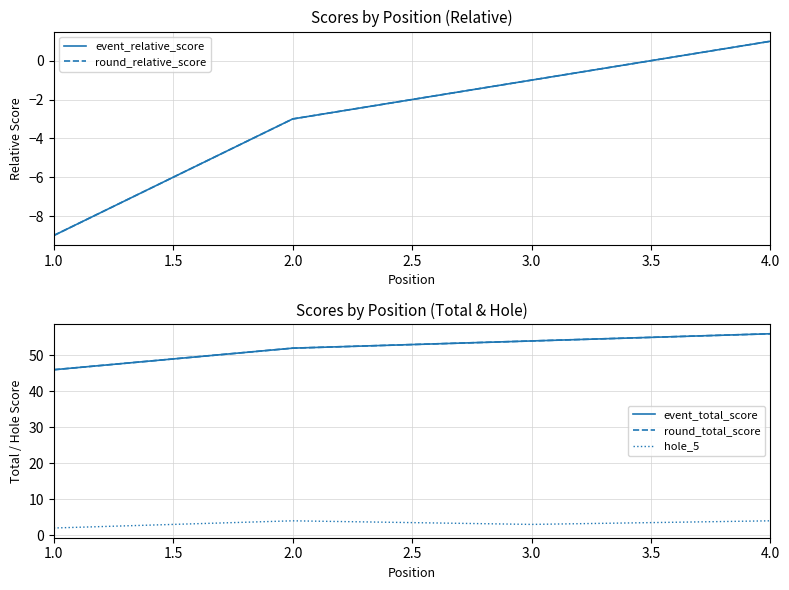

Count the hole_5 values in the range 3 to 4.

3